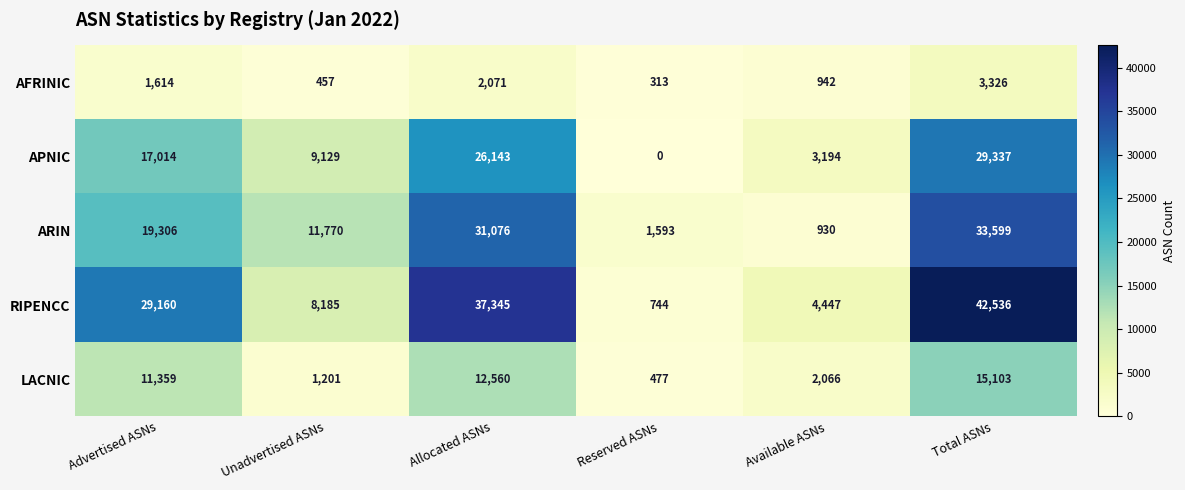

At which category is the sum across all series the highest?

Total ASNs